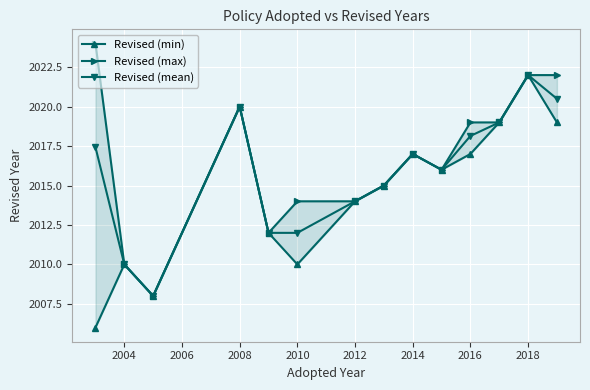

Which series has the widest spread of values?

Revised (min)